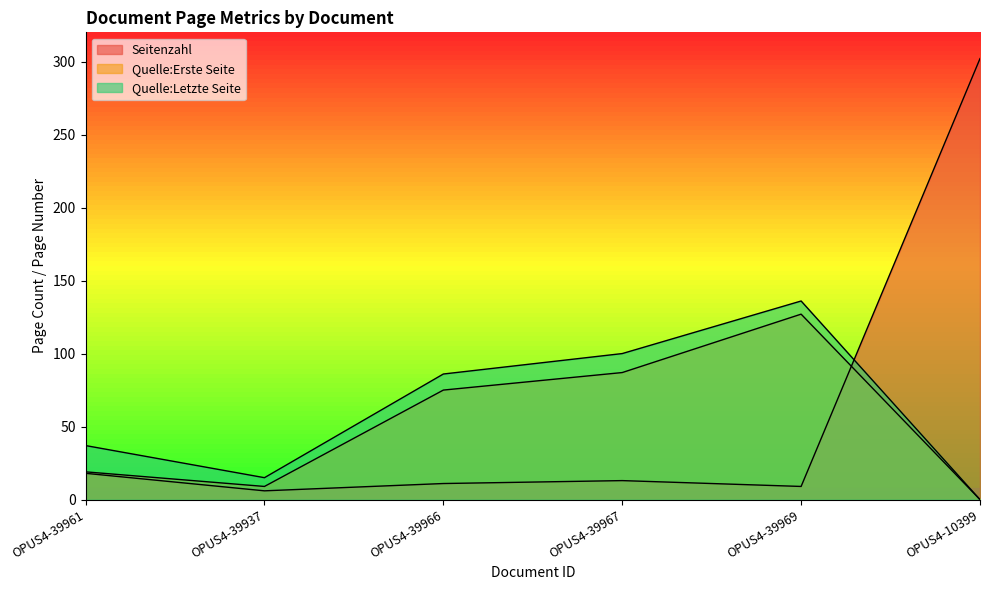

List the series in order of their overall mean, lowest first.

Quelle:Erste Seite, Seitenzahl, Quelle:Letzte Seite